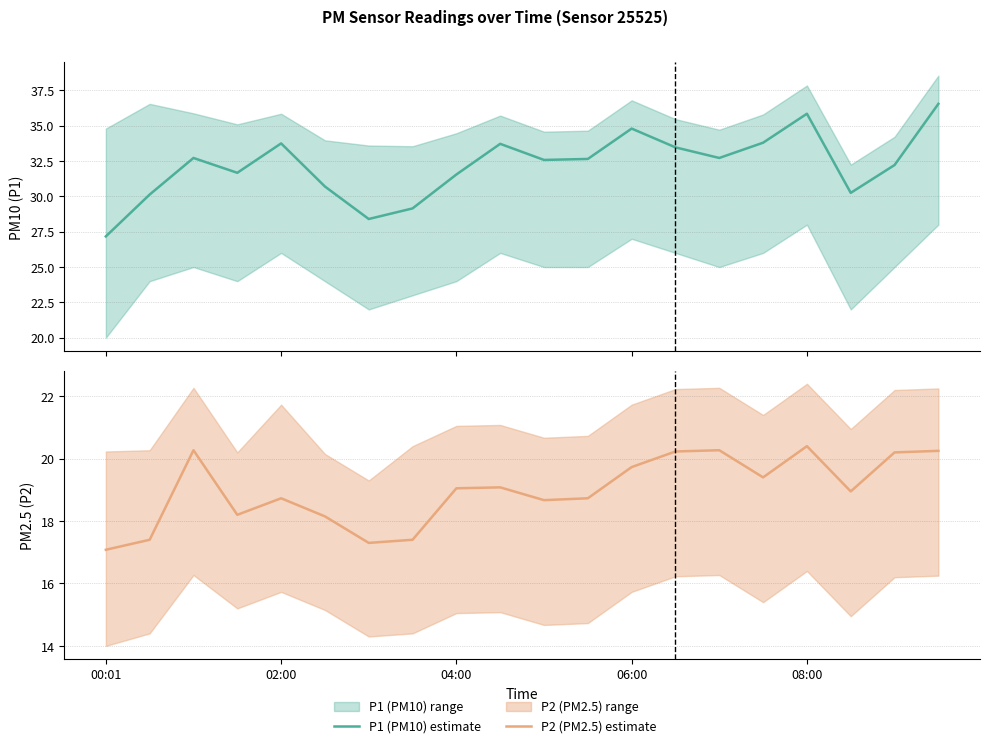

True or false: P1 (PM10) estimate and P2 (PM2.5) estimate cross at least once.

False